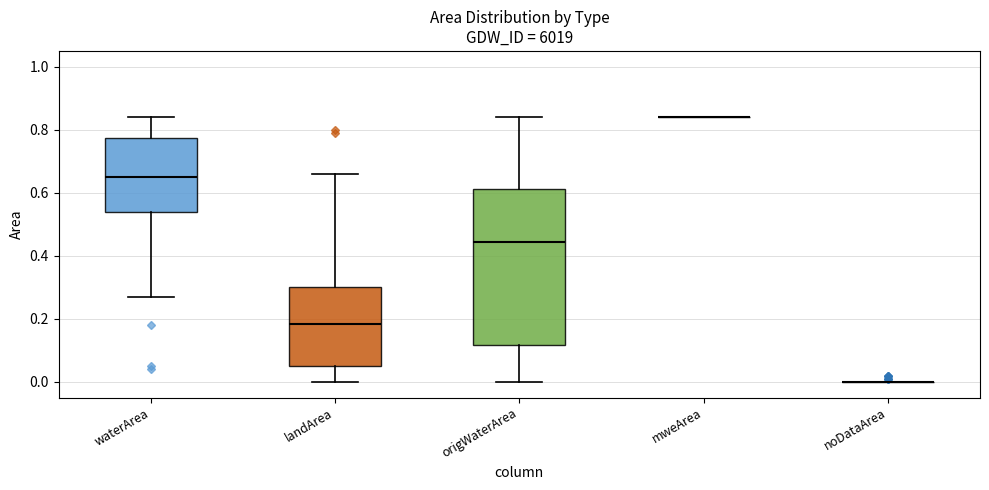

Reading left to right, read every box against the y-axis: the position of its median line, the range the box covers, and the ends of its whiskers. The values are not printed on the chart, so give them approximately, as read against the axis.

waterArea: median 0.66, box 0.54 to 0.78, whiskers 0.28 to 0.84
landArea: median 0.18, box 0.06 to 0.30, whiskers 0.00 to 0.66
origWaterArea: median 0.44, box 0.12 to 0.62, whiskers 0.00 to 0.84
mweArea: box collapsed to a line at 0.84, whiskers 0.84 to 0.84
noDataArea: box collapsed to a line at 0.00, whiskers 0.00 to 0.00